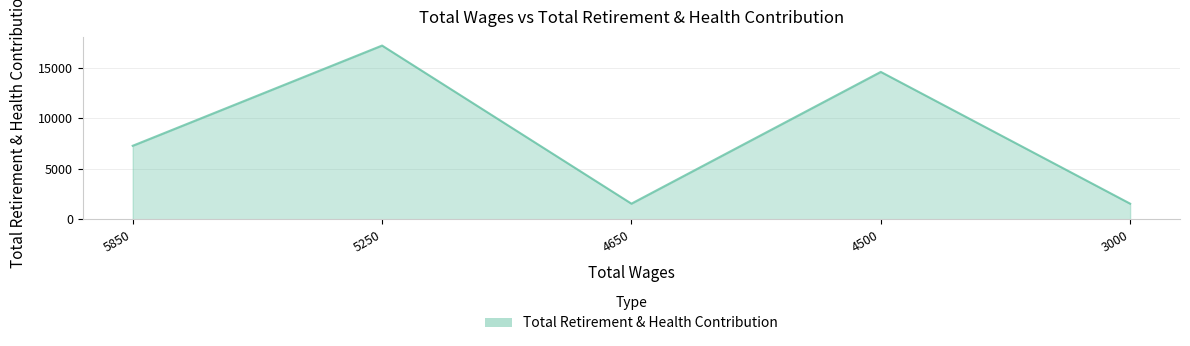

Where is the first local maximum?

5250